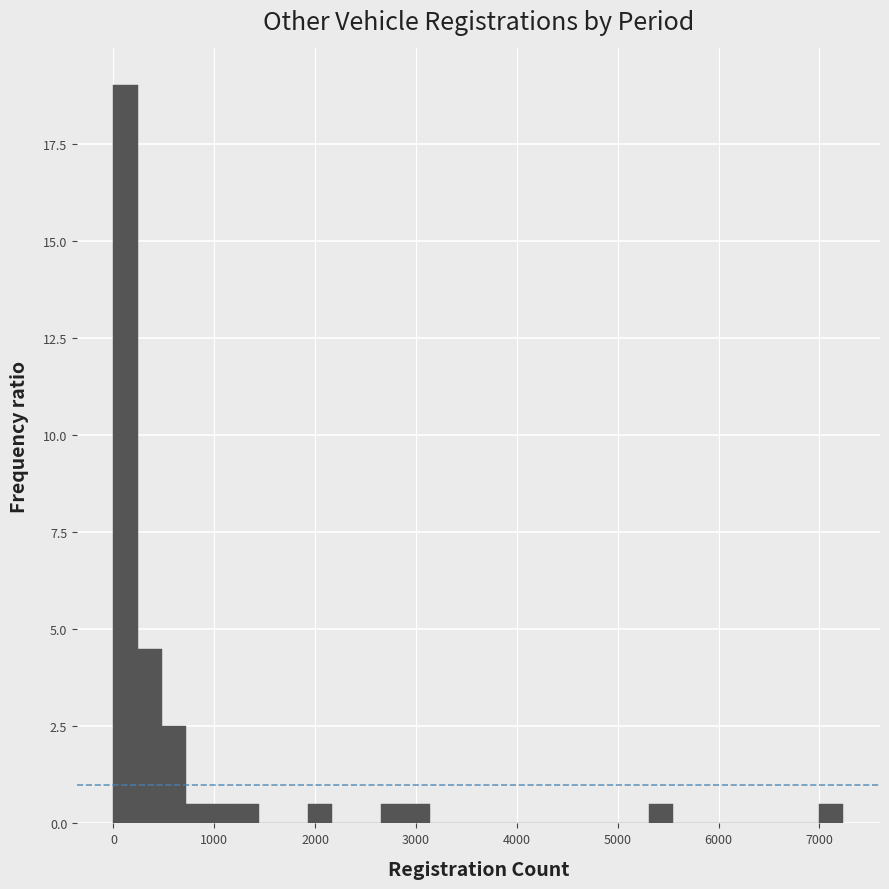

Read against the x-axis, roughly where is the centre of the tallest bar?

100